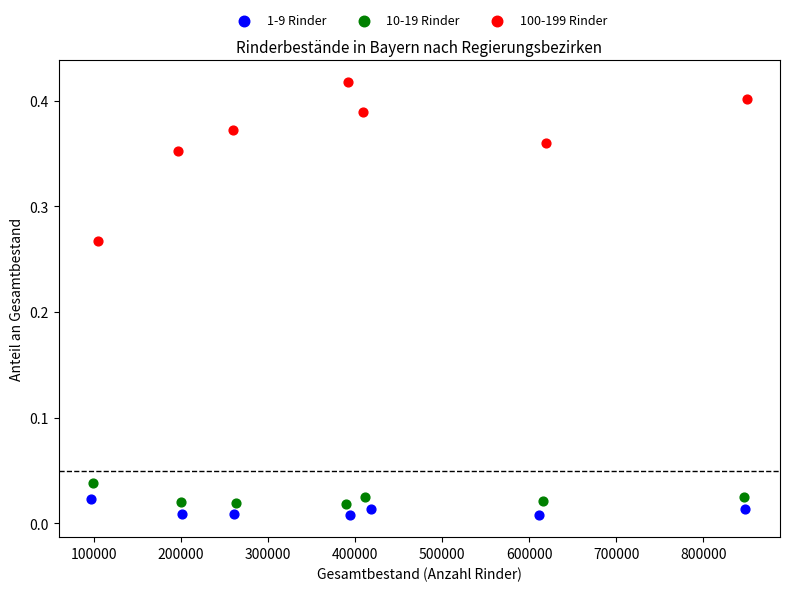

What are all the series names shown in the legend?

1-9 Rinder, 10-19 Rinder, 100-199 Rinder